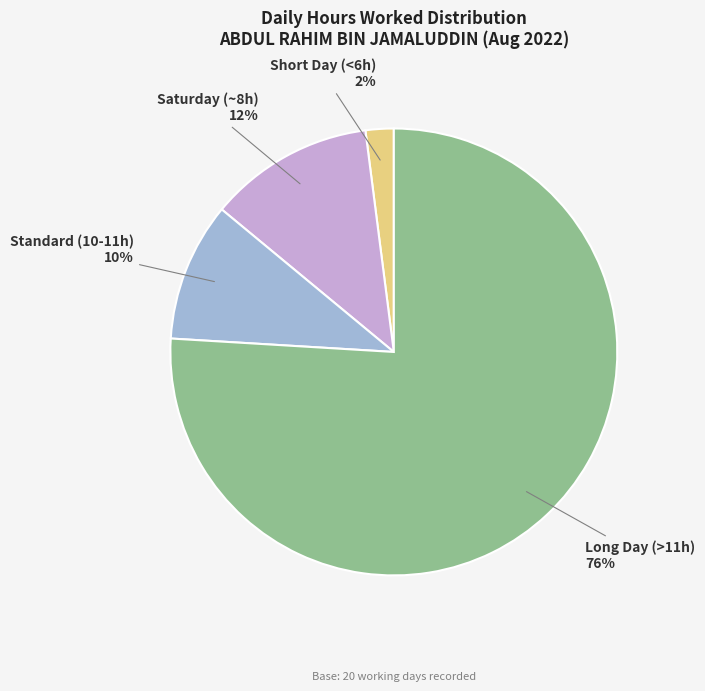

Rank the categories by value from highest to lowest.

Long Day (>11h), Saturday (~8h), Standard (10-11h), Short Day (<6h)